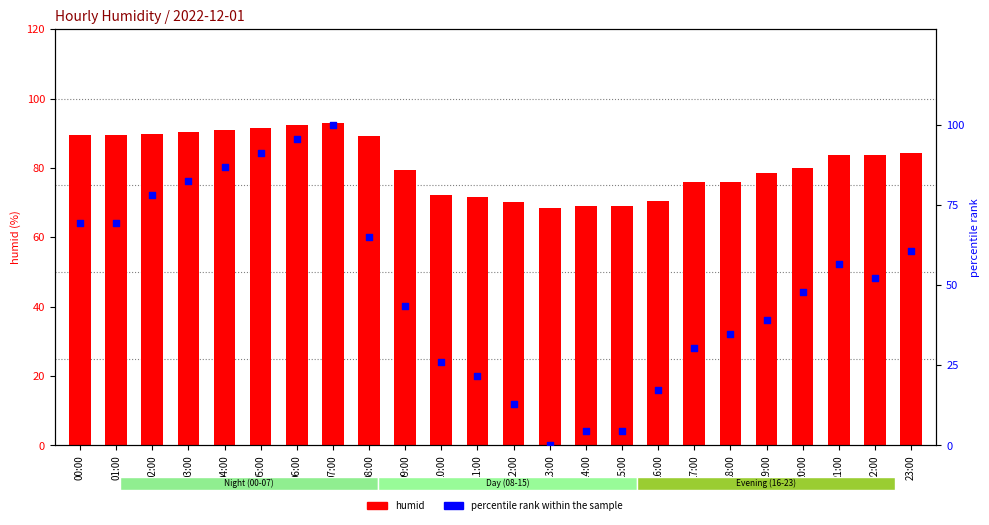

What are all the series names shown in the legend?

humid, percentile rank within the sample